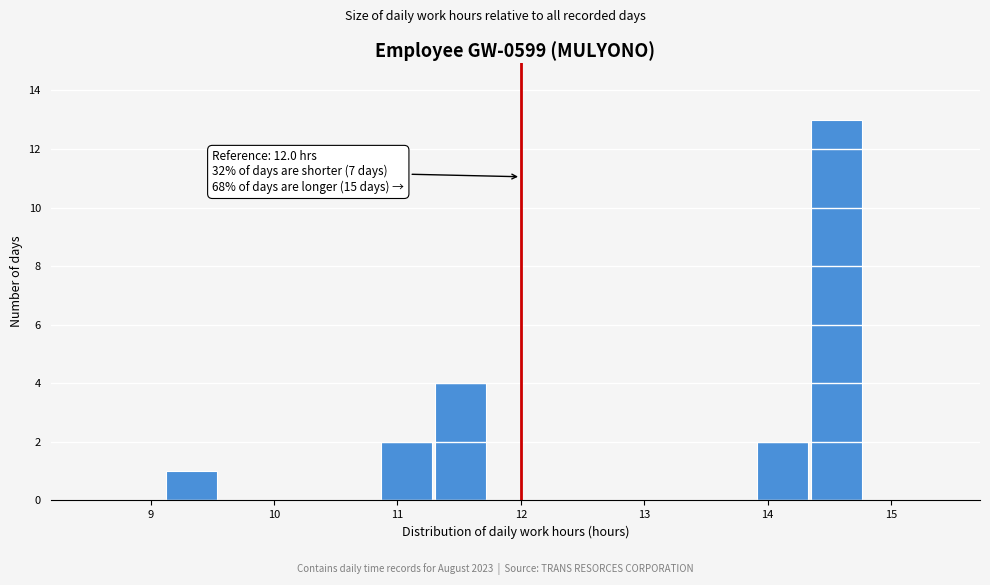

Over which range of the x-axis is the bar tallest?

14.3 to 14.8